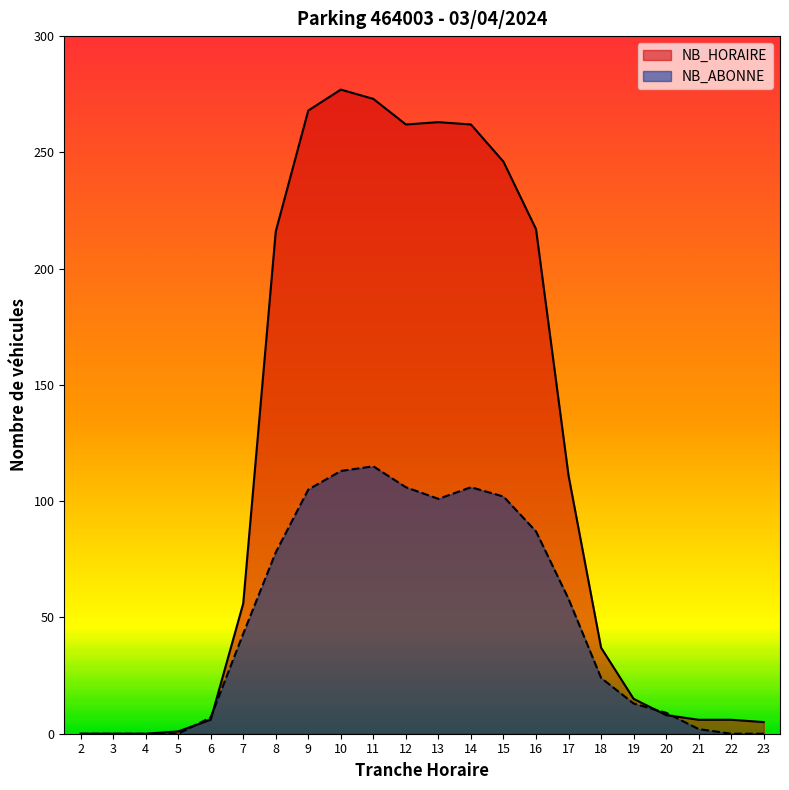

Reading left to right, list all the values displayed in this chart.

NB_HORAIRE: 2=0	3=0	4=0	5=1	6=6	7=56	8=216	9=268	10=277	11=273	12=262	13=263	14=262	15=246	16=217	17=111	18=37	19=15	20=8	21=6	22=6	23=5
NB_ABONNE: 2=0	3=0	4=0	5=0	6=7	7=43	8=78	9=105	10=113	11=115	12=106	13=101	14=106	15=102	16=87	17=58	18=24	19=13	20=9	21=2	22=0	23=0